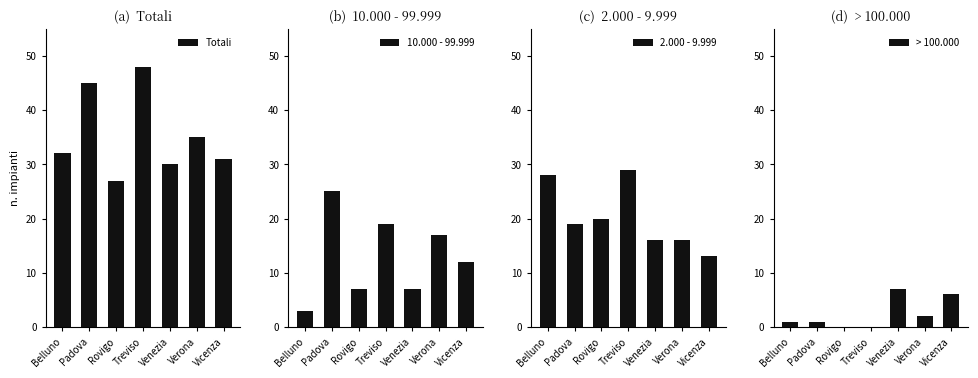

What is the label of the 4th bar from the right?

Treviso